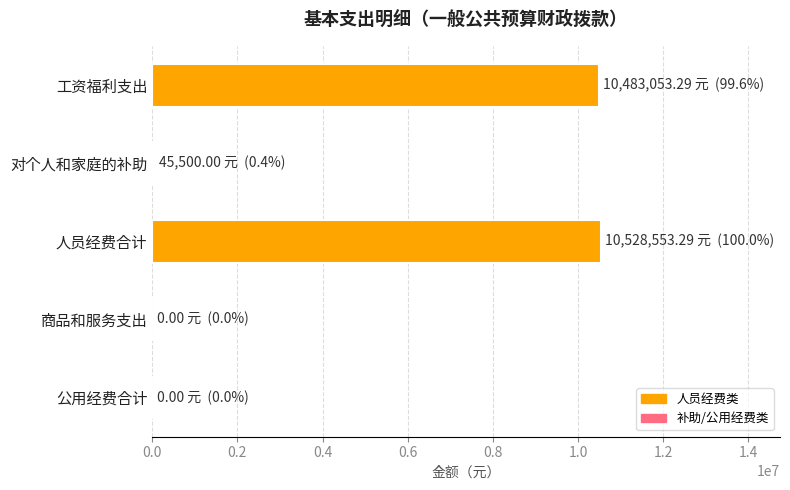

What value does the data have at 工资福利支出?

10483053.3